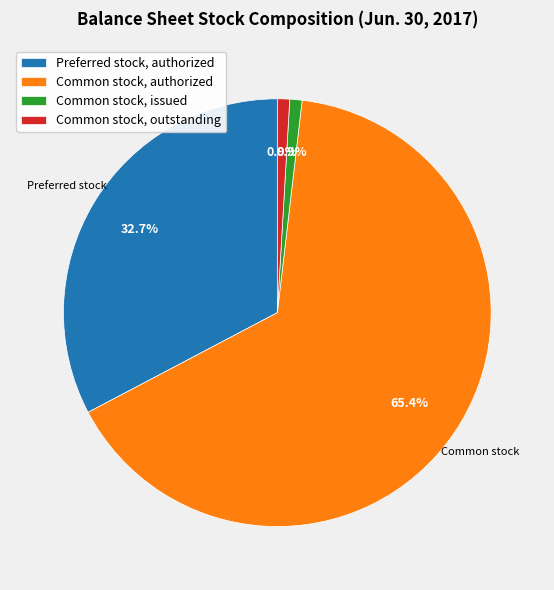

To the nearest percent, what is the combined percentage of Common stock, authorized and Common stock, outstanding?

66%